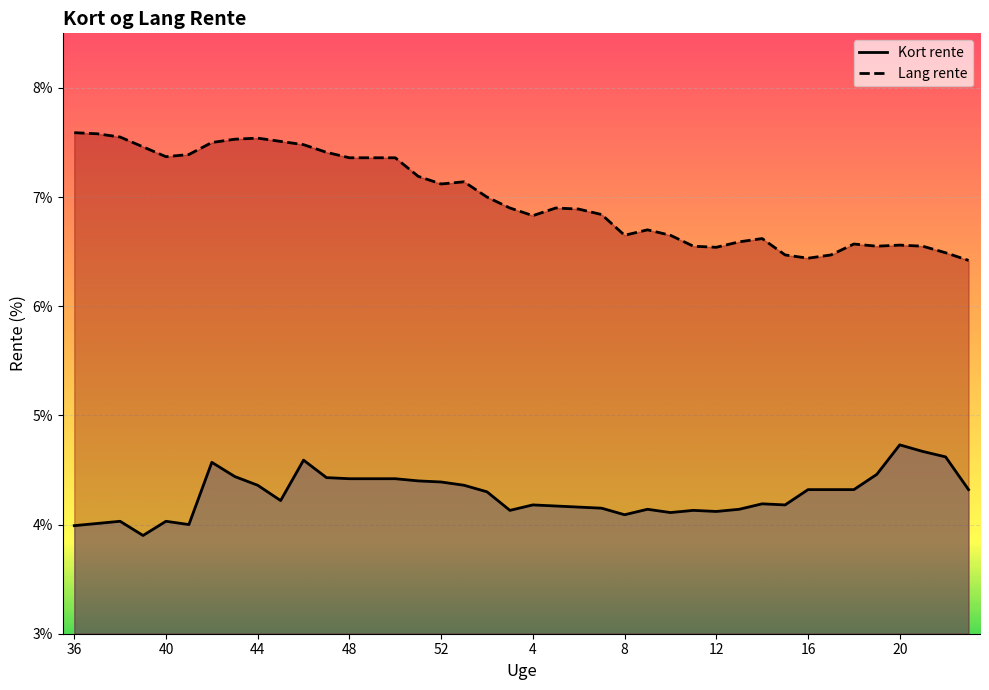

List the series in order of their peak value, lowest first.

Kort rente, Lang rente